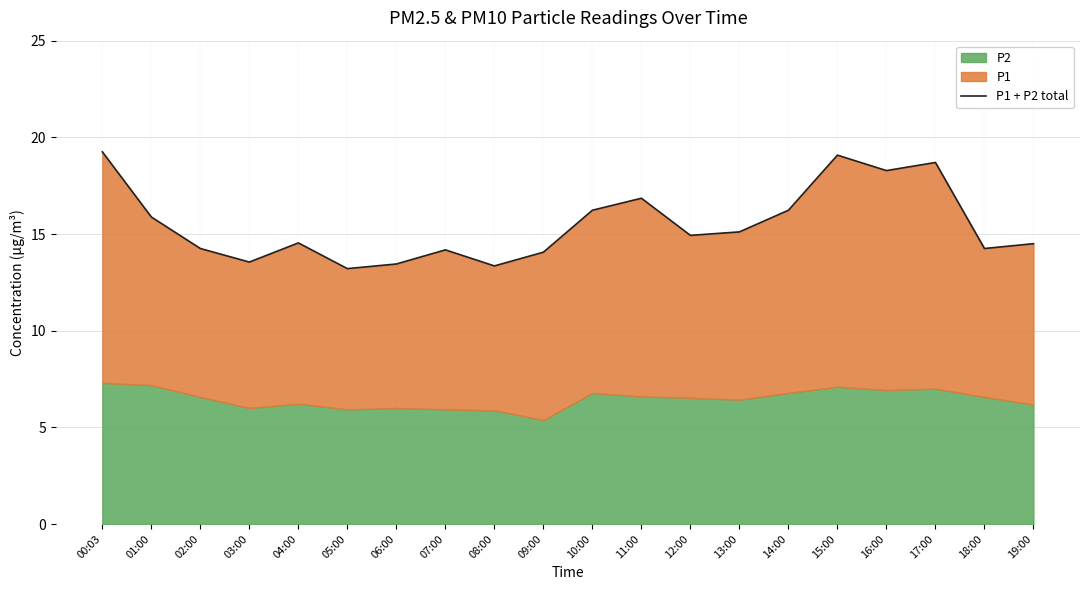

What position from the right is 03:00?

17